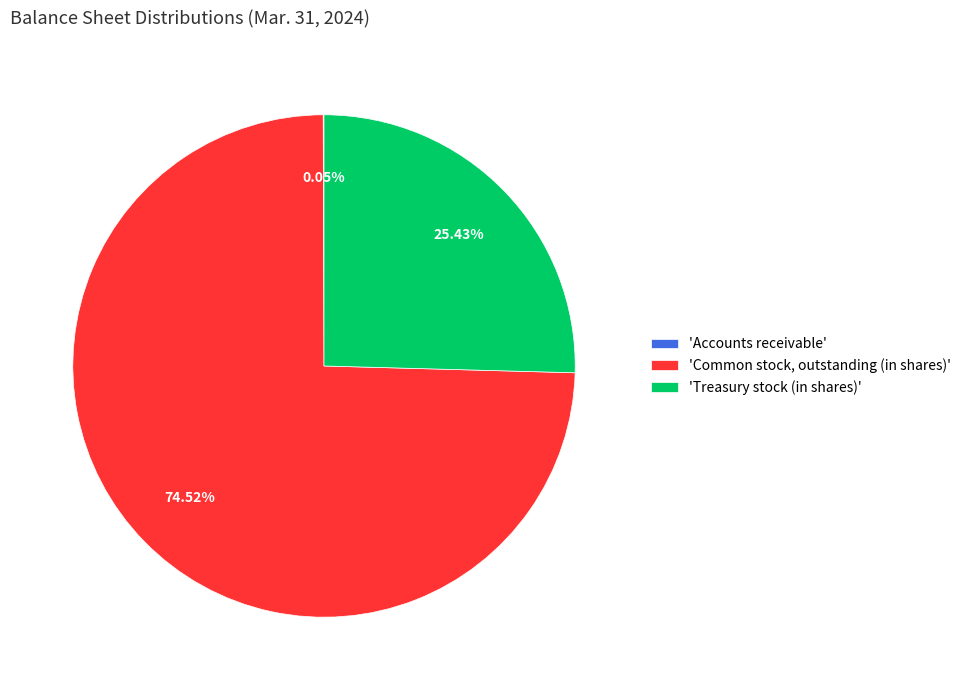

Does any single category account for the majority?

Yes